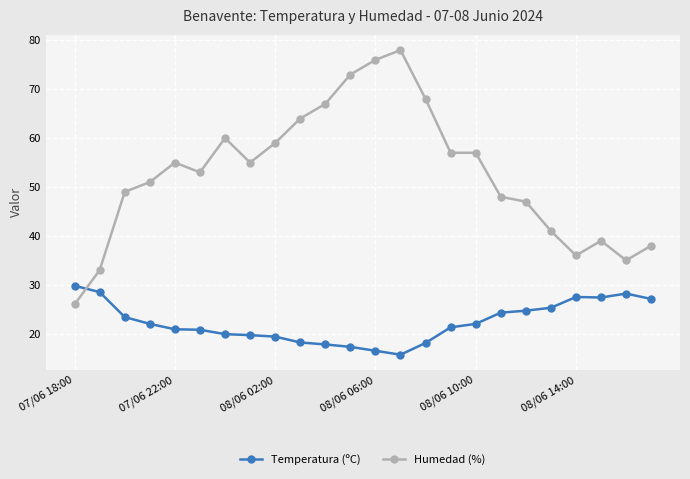

What is the average value of the Temperatura (ºC) series?

22.3